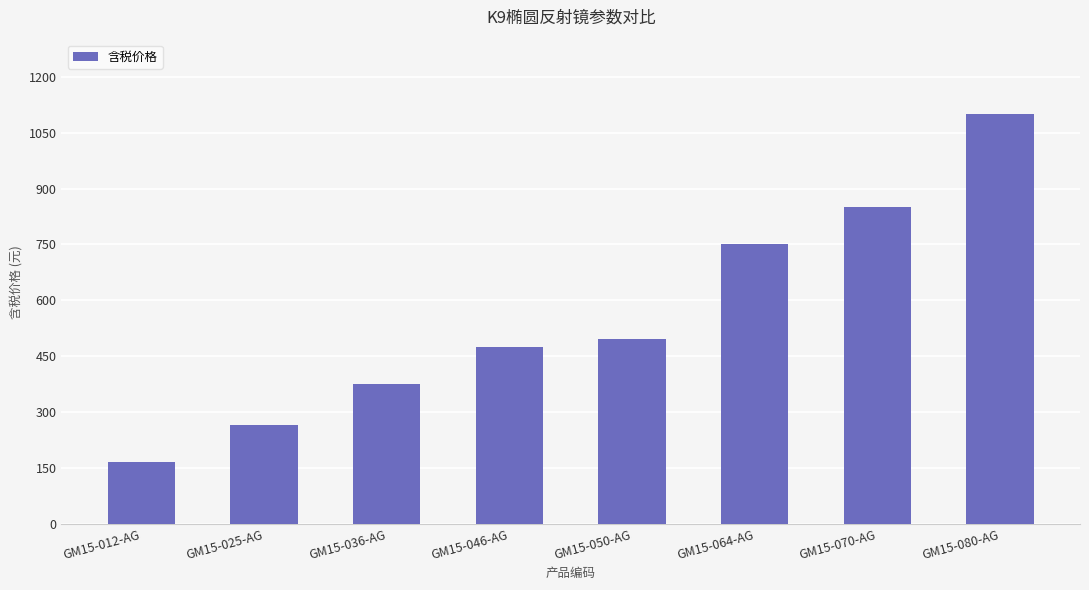

Count the values in the range 375 to 850.

5